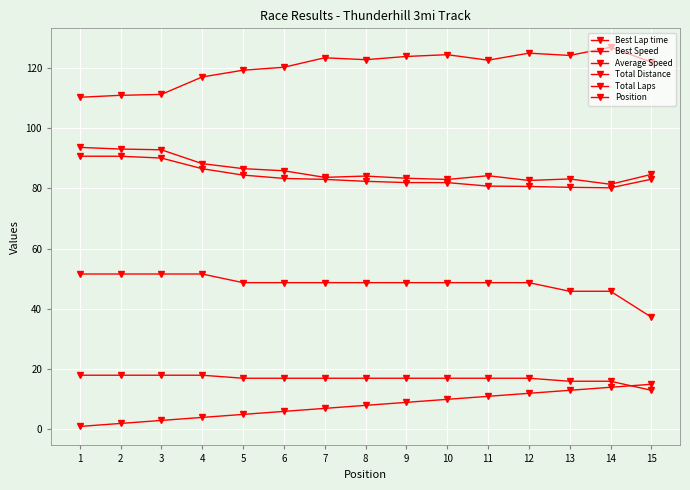

How many lines are shown in the chart?

6